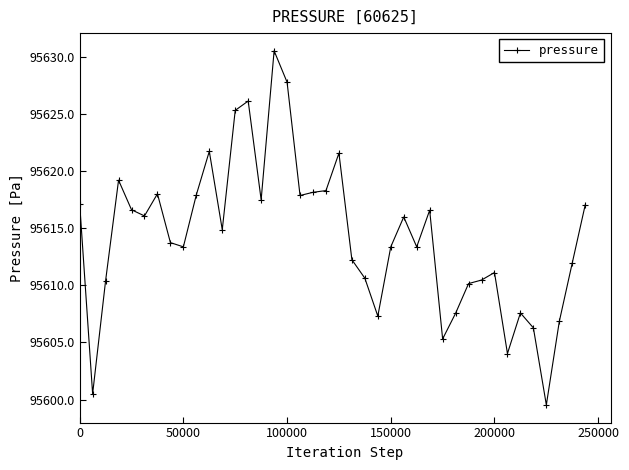

How many values are below 95614?

20